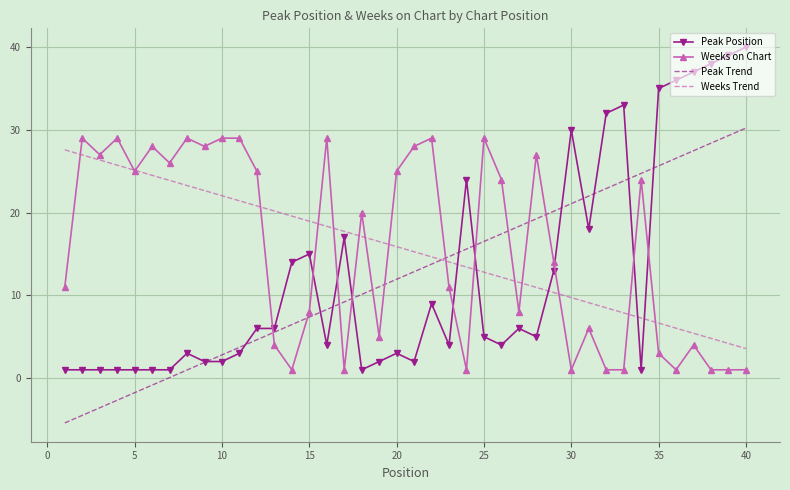

Which series has the largest range (max minus min)?

Peak Position